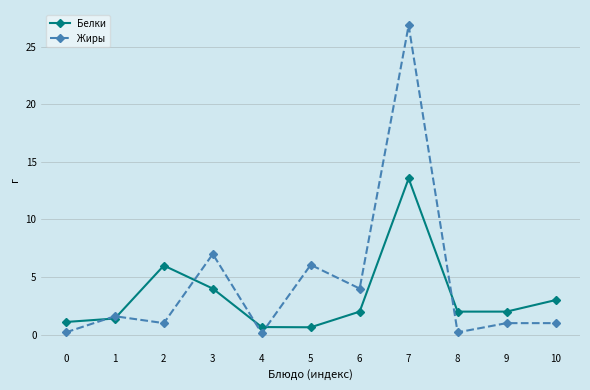

How many lines are shown in the chart?

2